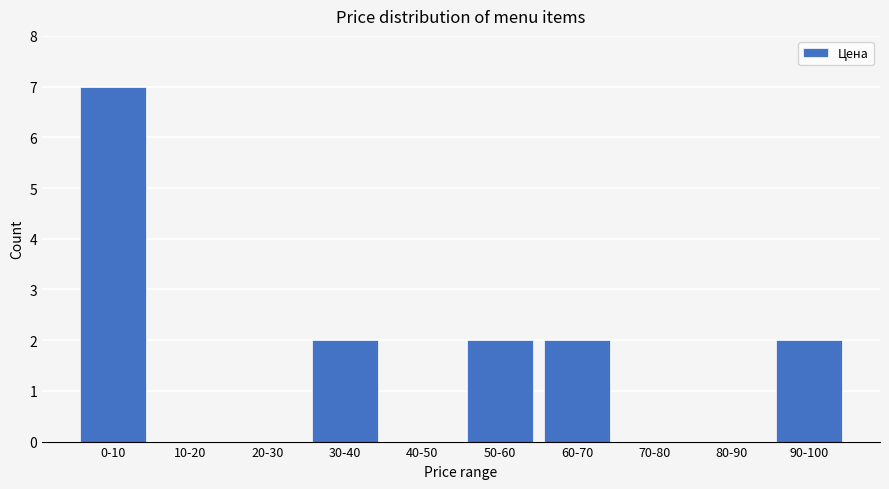

Reading left to right, list all the values displayed in this chart.

0-10=7	10-20=0	20-30=0	30-40=2	40-50=0	50-60=2	60-70=2	70-80=0	80-90=0	90-100=2